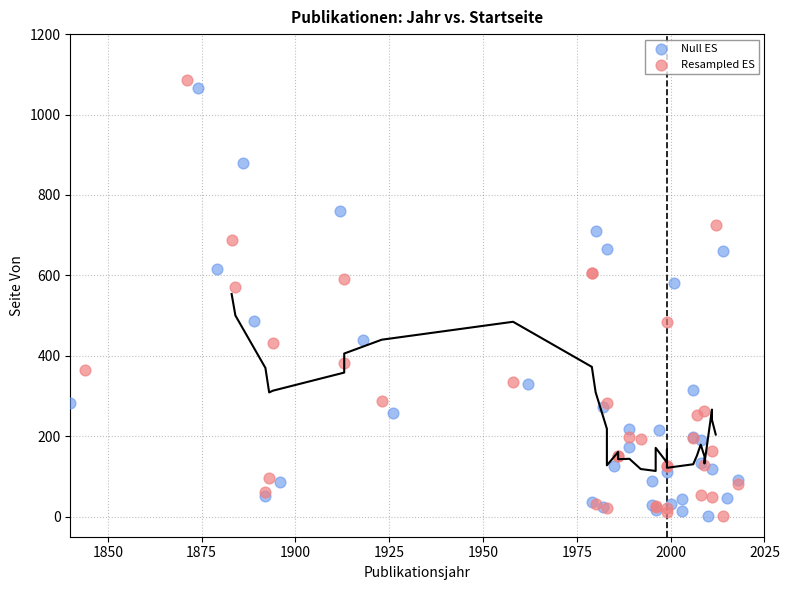

Which series has the largest Y range (max minus min)?

Resampled ES